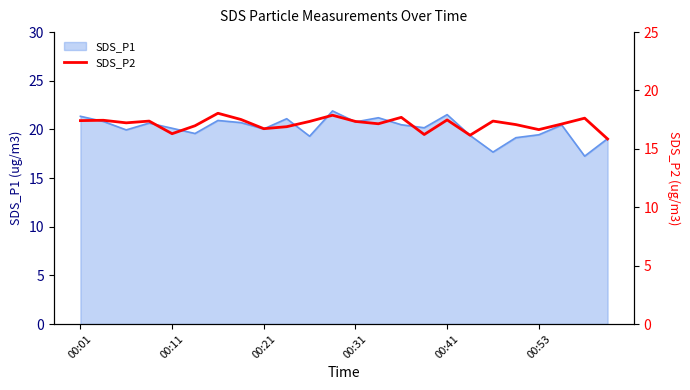

The value of SDS_P1 at 00:01 is 14.0. True or false?

False